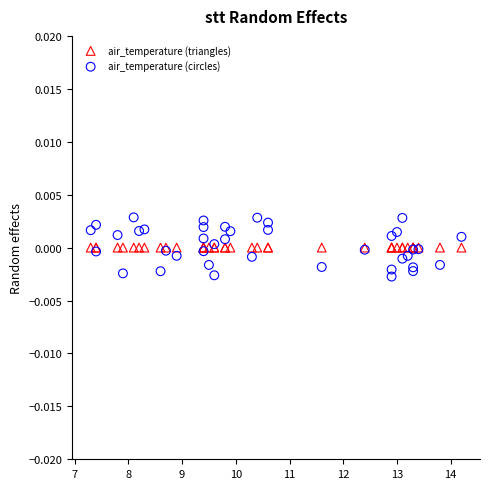

Which series reaches the maximum Y coordinate?

air_temperature (circles)